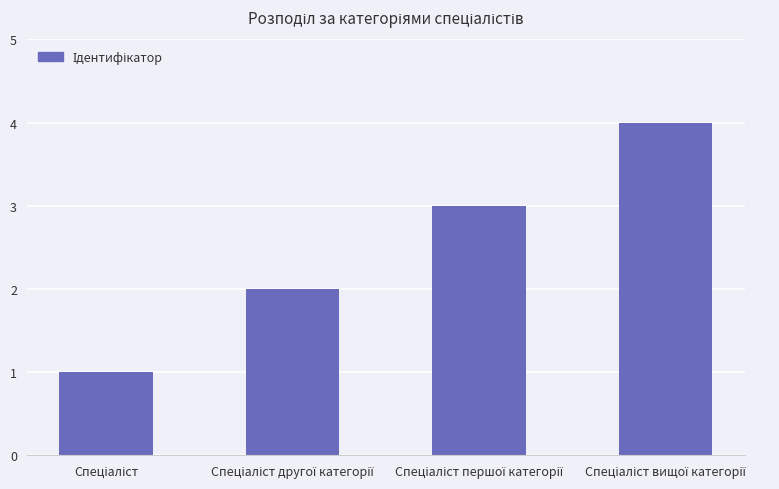

What is the difference between the maximum and minimum values?

3